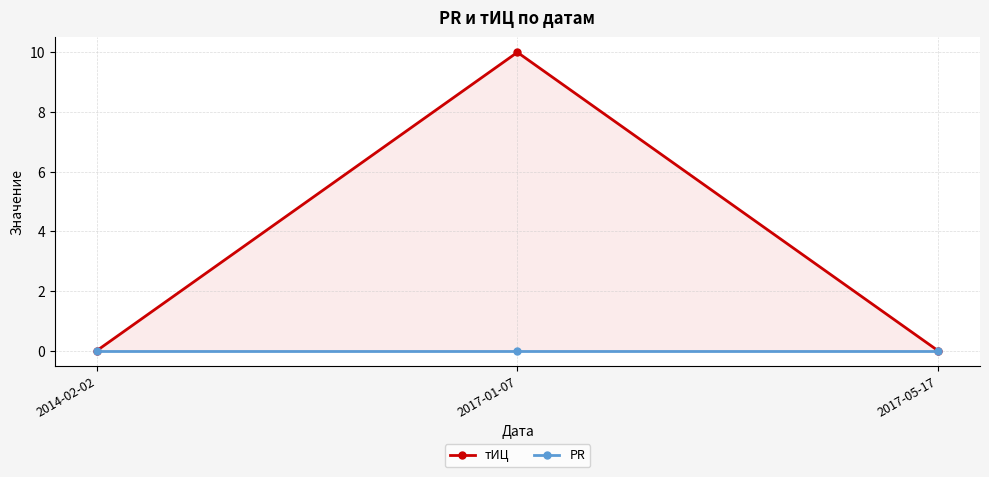

Is the value of PR at 2014-02-02 greater than the value of тИЦ at 2014-02-02?

No